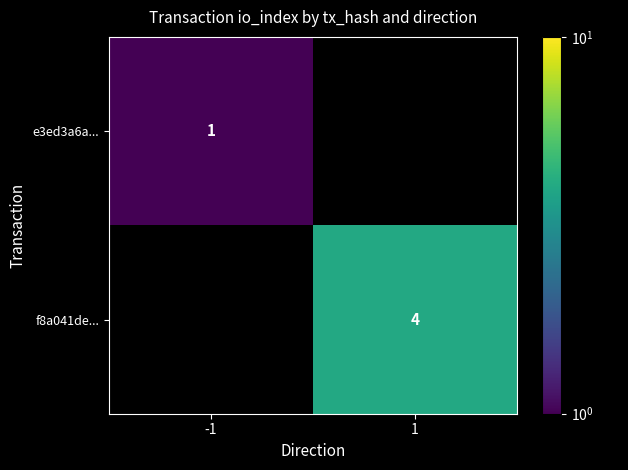

True or false: e3ed3a6a... has a value of 2 at -1.

False